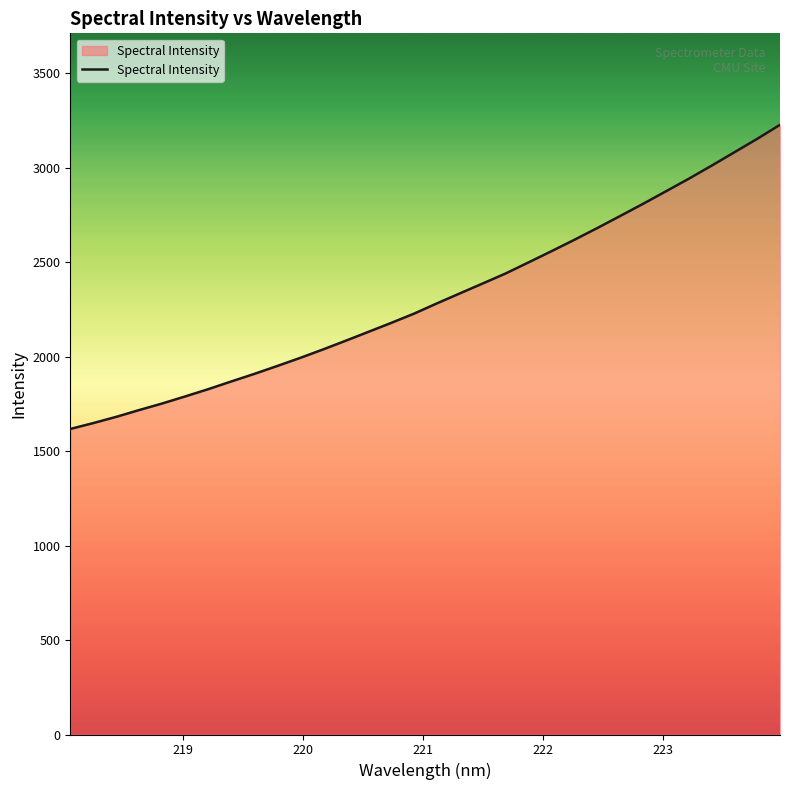

How many lines are shown in the chart?

1